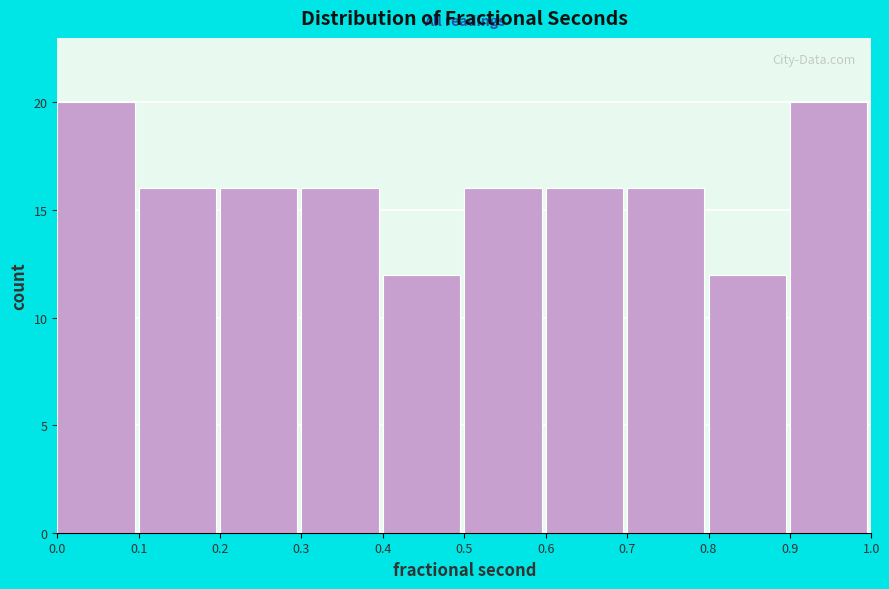

Reading left to right, list all the values displayed in this chart.

0.0=20	0.1=16	0.2=16	0.3=16	0.4=12	0.5=16	0.6=16	0.7=16	0.8=12	0.9=20